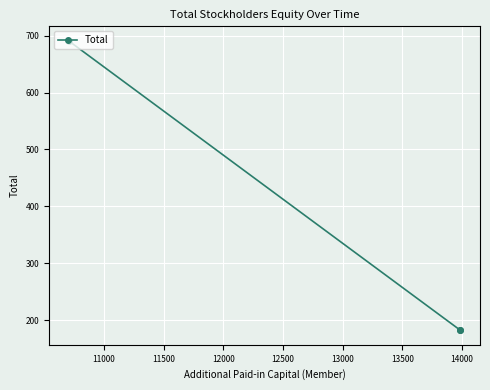

Is it true that the value at 11500 is 71?

False